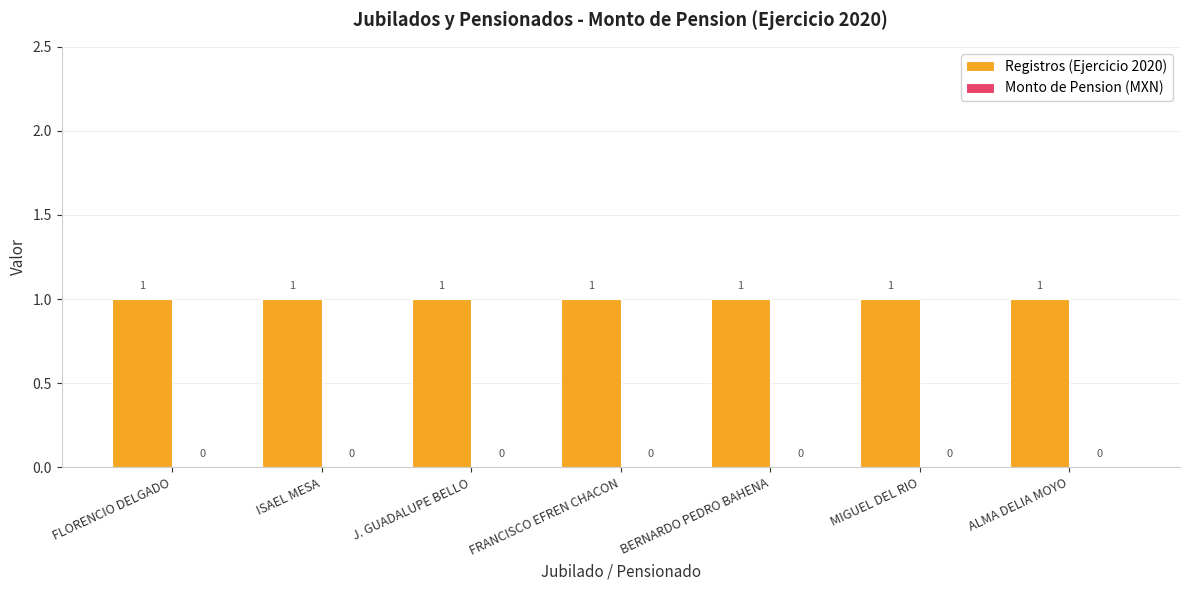

How many bars are there in each group?

2